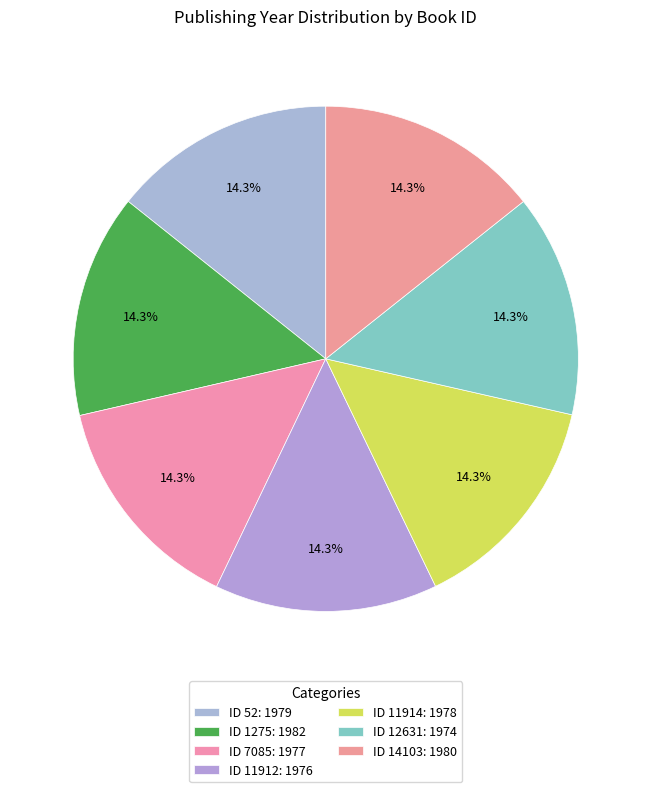

How many slices are in this pie chart?

7